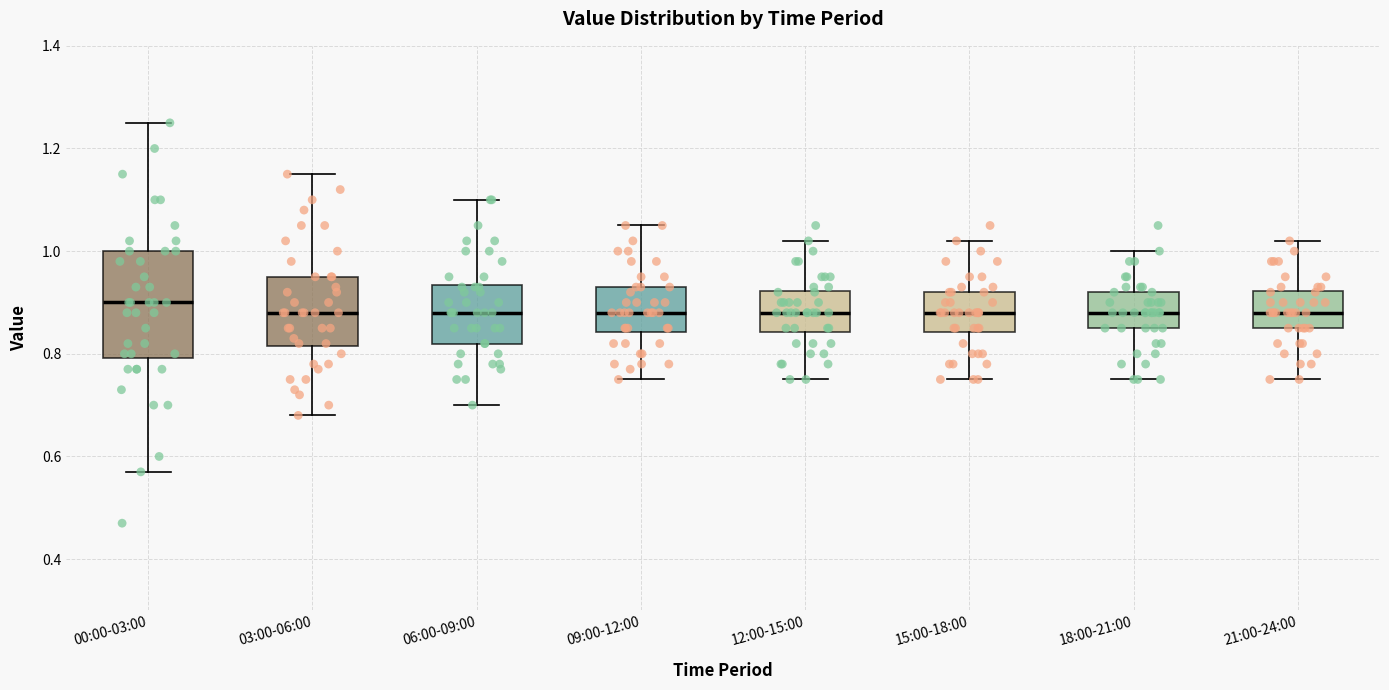

Comparing the boxes themselves (not the whiskers), which one is the tallest?

00:00-03:00